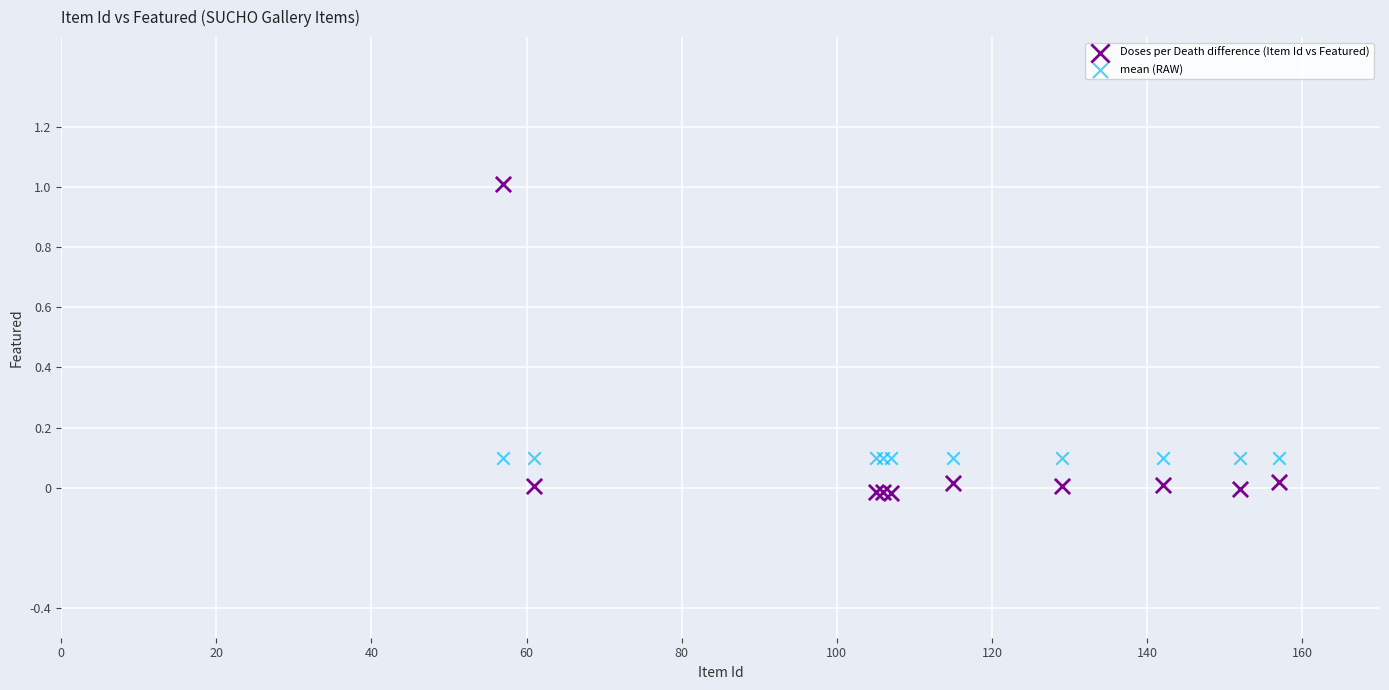

Which series reaches the minimum Y coordinate?

Doses per Death difference (Item Id vs Featured)